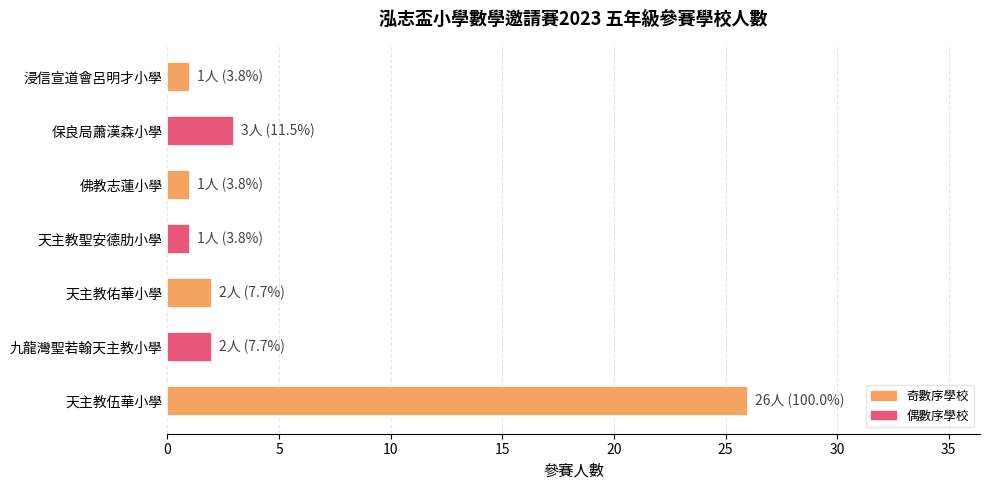

Where is the data nearest to the value 13?

保良局蕭漢森小學